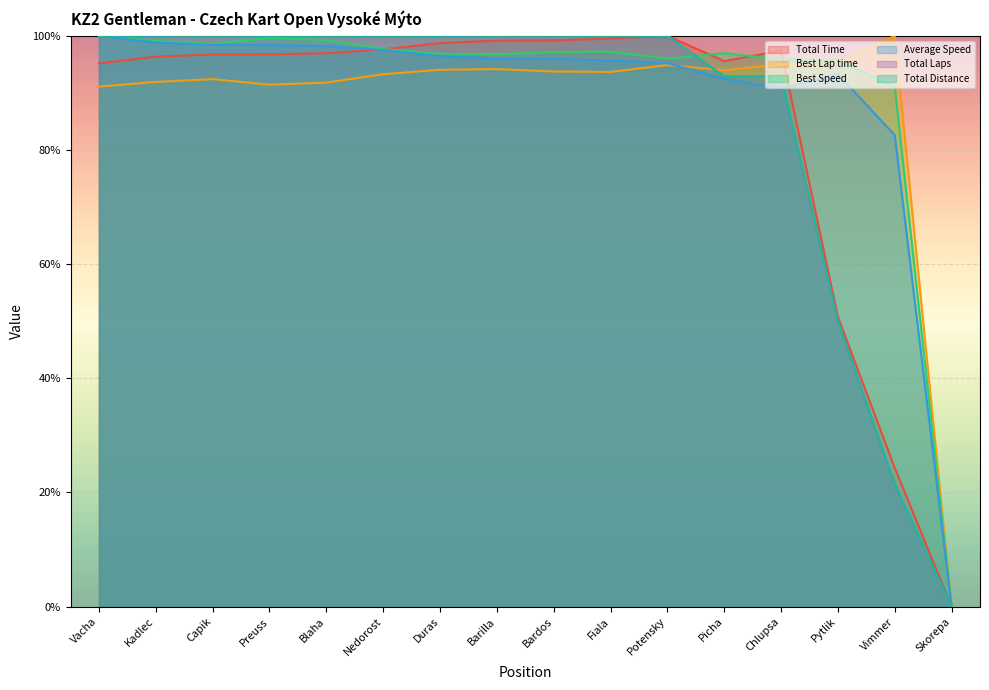

How many data points in Best Lap time are above 93?

10